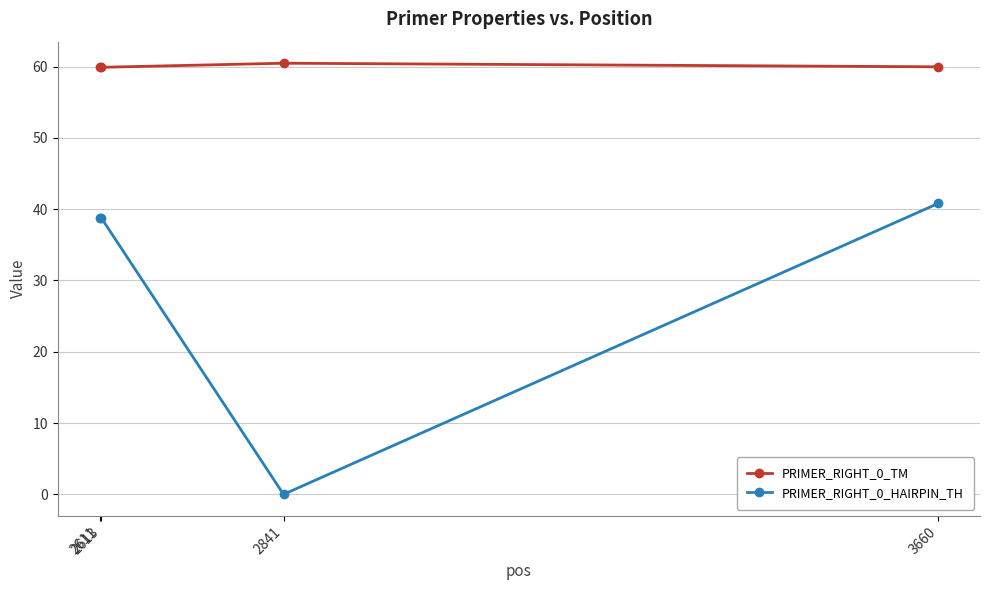

Rank the series by their maximum value, from lowest to highest.

PRIMER_RIGHT_0_HAIRPIN_TH, PRIMER_RIGHT_0_TM